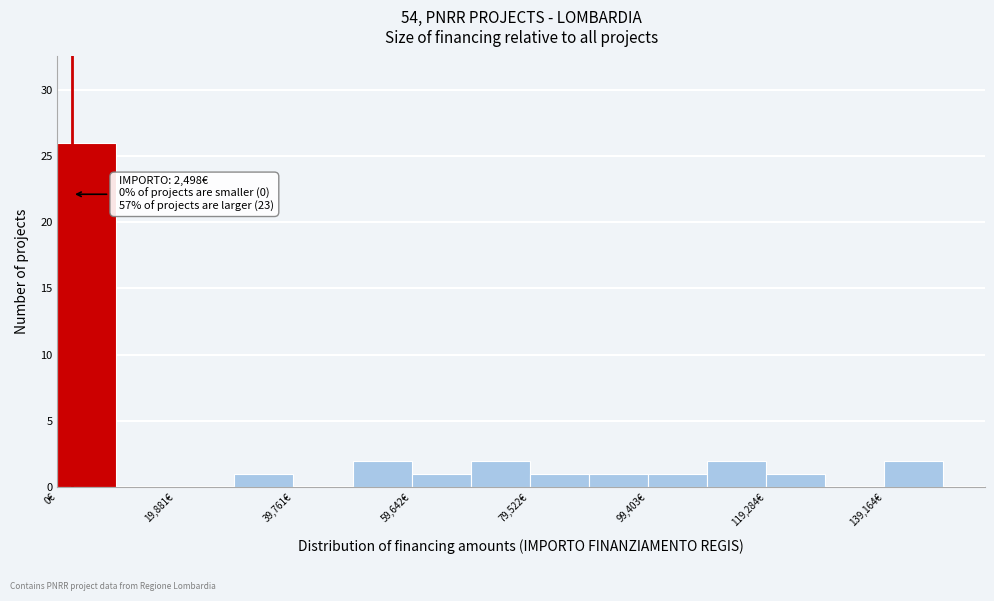

Over which range of the x-axis is the bar tallest?

0 to 10000